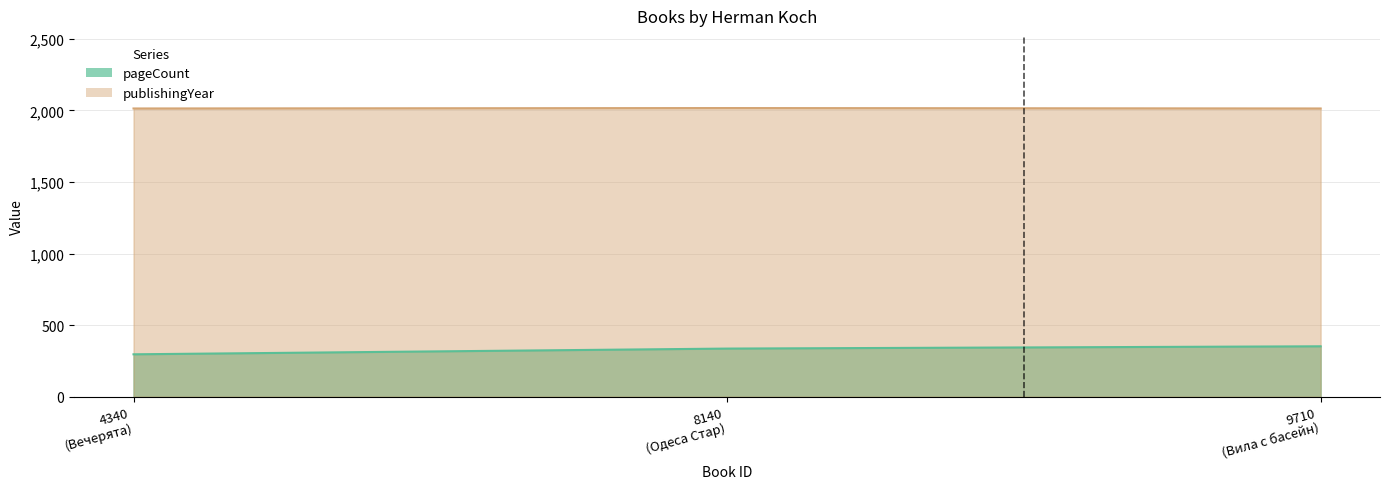

What is the value of the pageCount point at the 1st from the left?

296